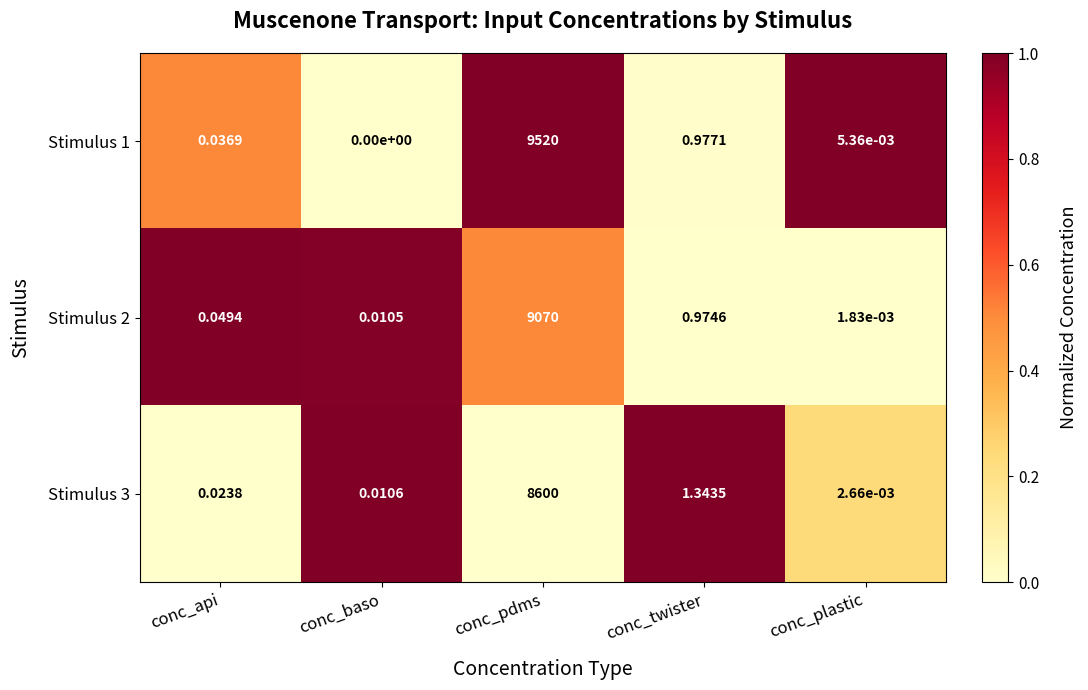

At which category is the sum across all series the highest?

conc_pdms